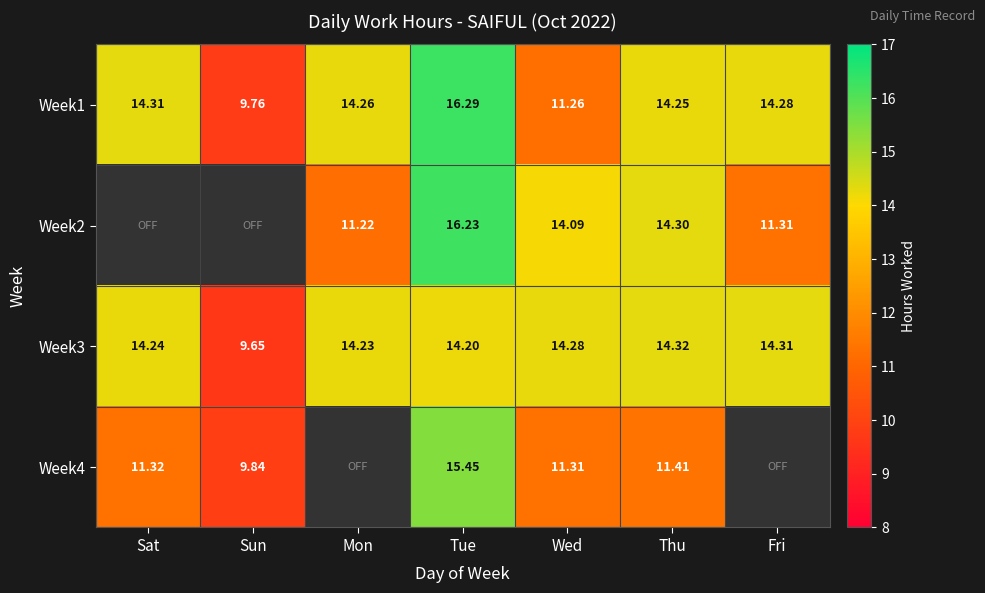

Is it true that Week3 equals 25.0 at Mon?

False